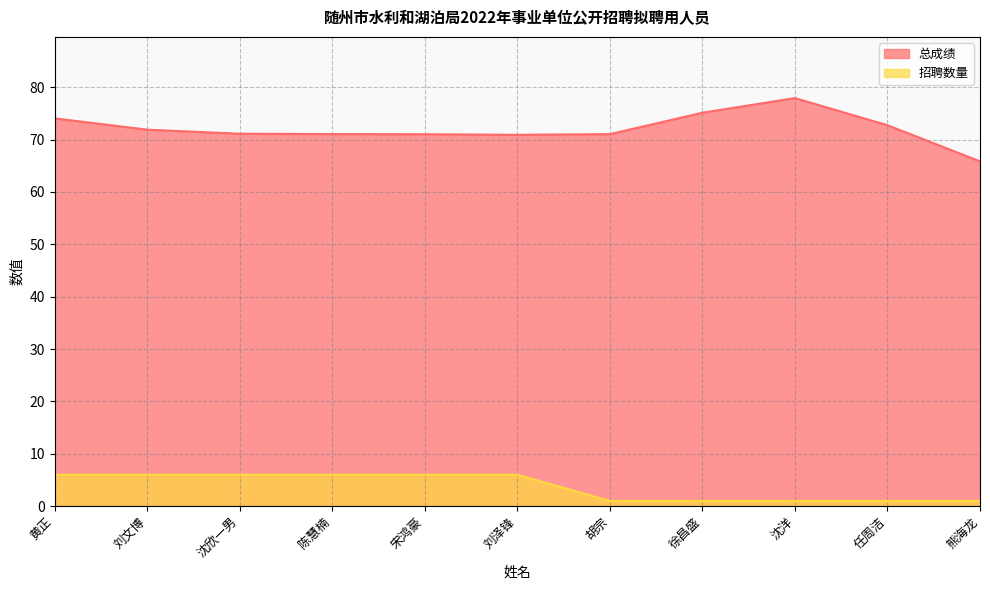

What is the total value across all series at 沈洋?

78.9